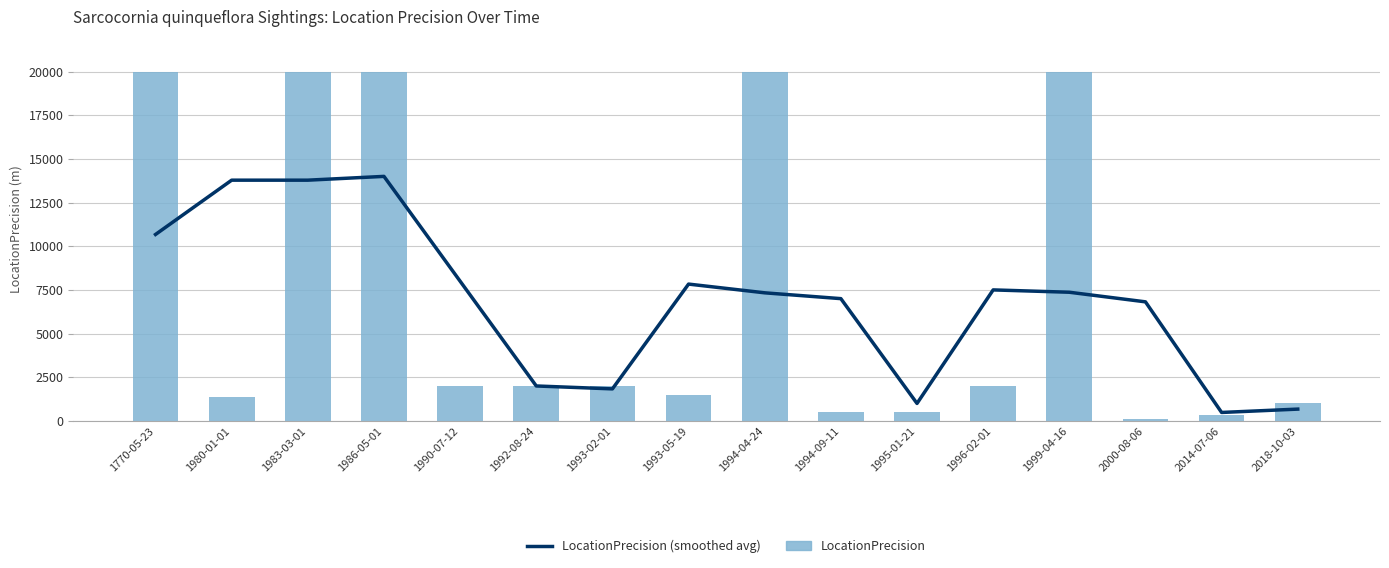

Between 1770-05-23 and 1983-03-01, which series saw the biggest shift?

LocationPrecision (smoothed avg)